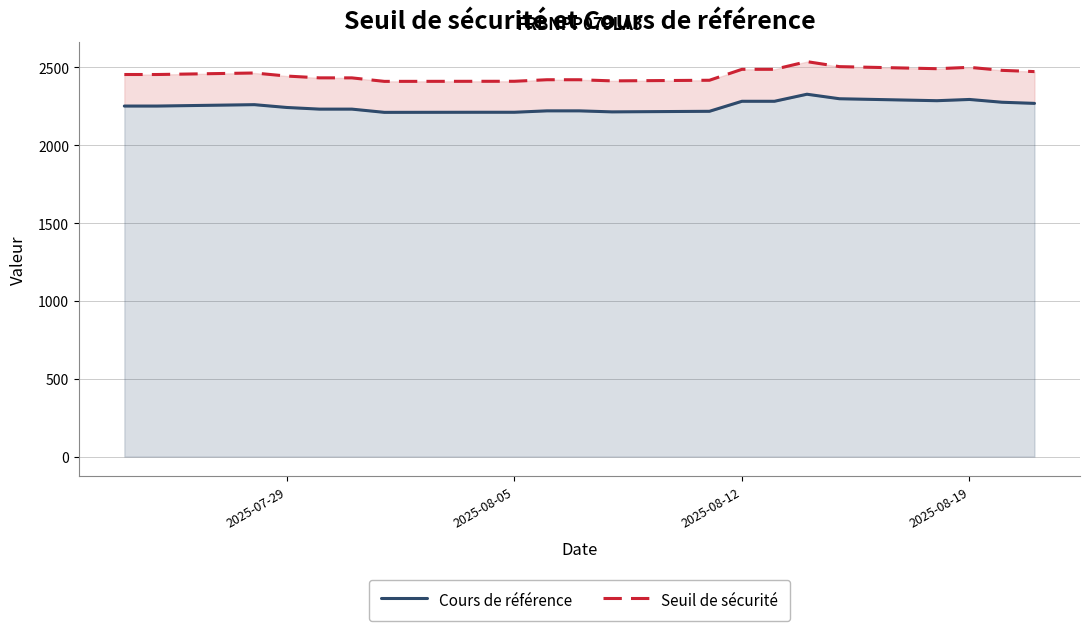

What is the maximum value shown in the chart?

2537.5